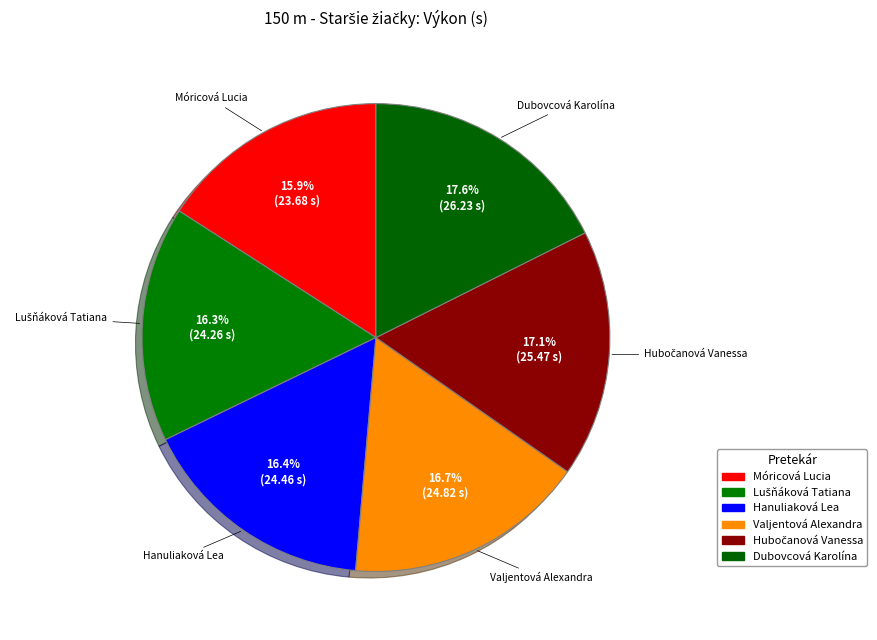

True or false: Valjentová Alexandra accounts for 17% of the total.

True